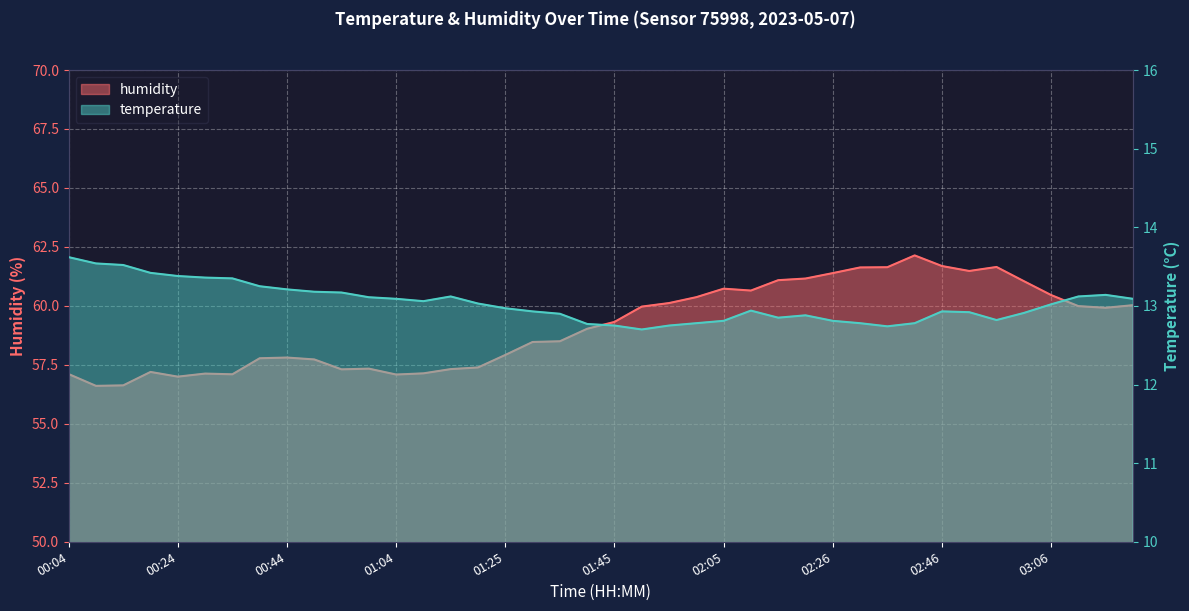

What is the label of the 4th point from the left?

00:19